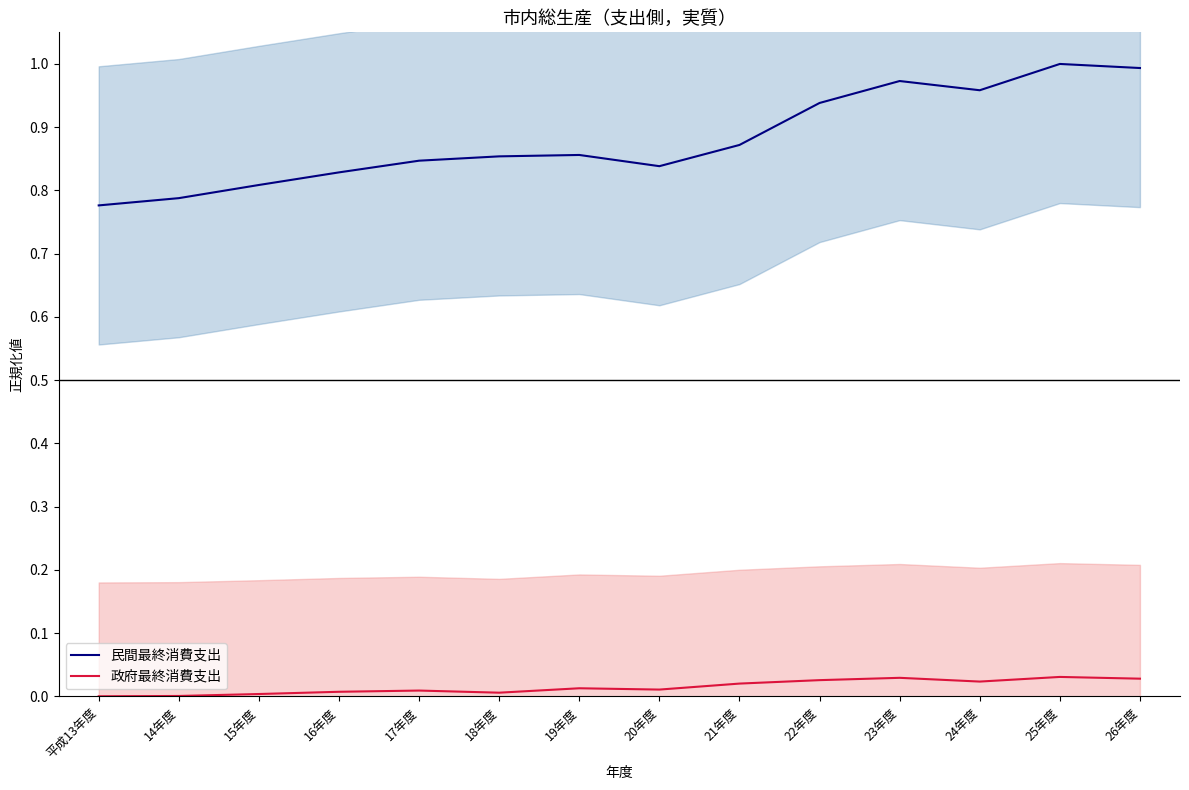

How many positive values does the 政府最終消費支出 series have?

13